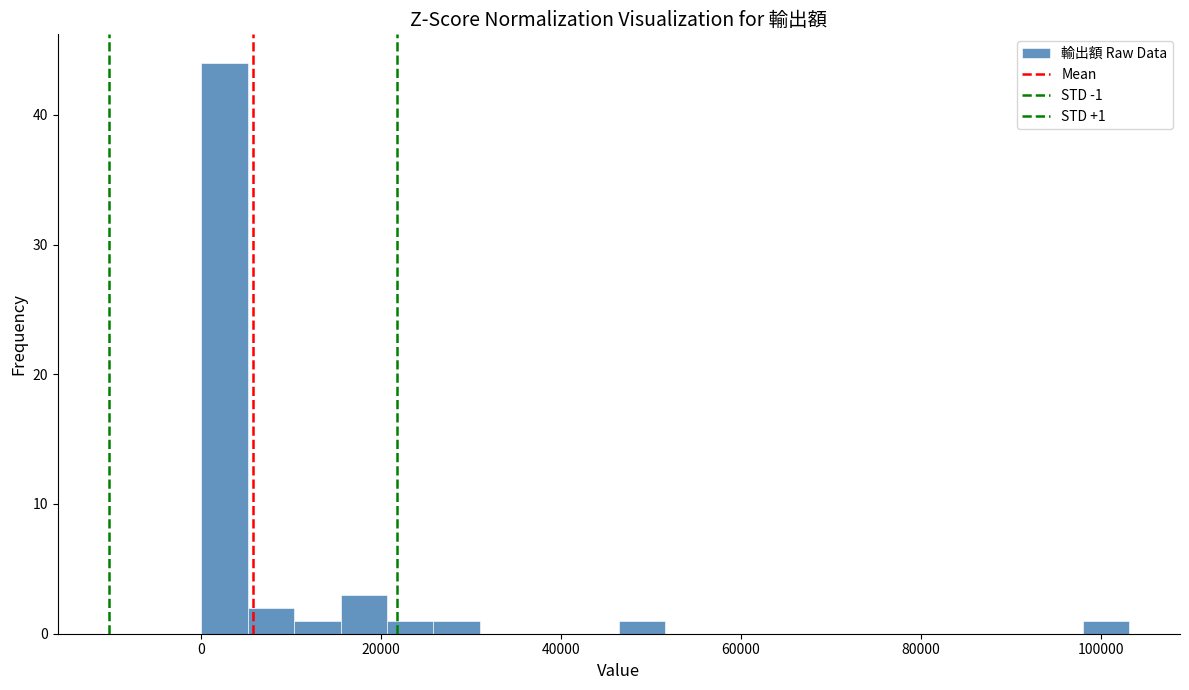

Around what value on the x-axis is the tallest bar? Give the approximate position of its centre, as read against the axis.

2000